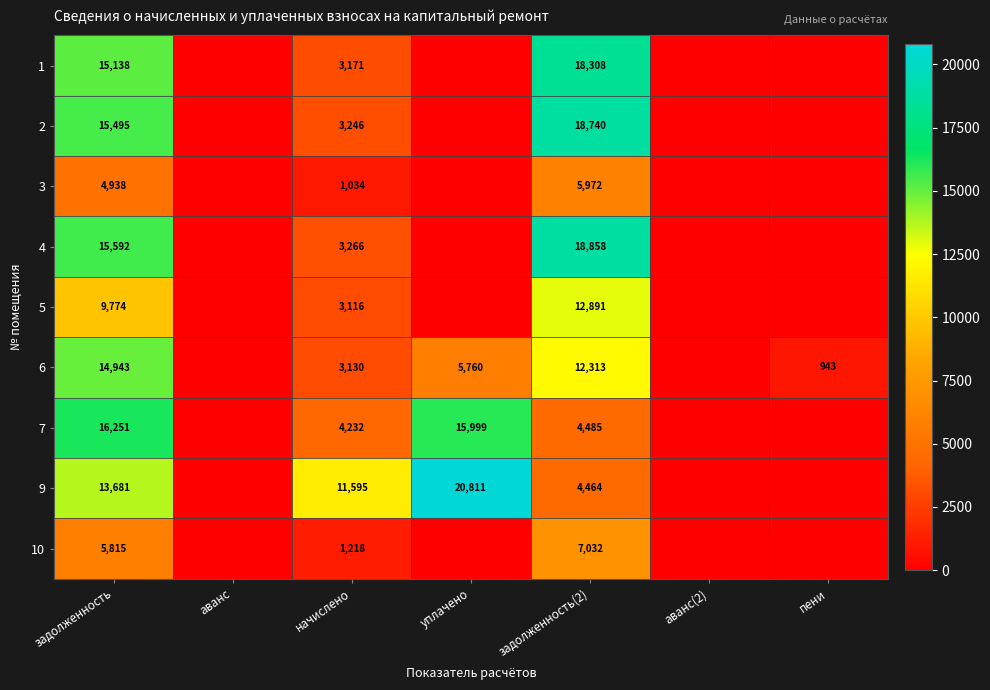

What is the total value across all series at задолженность?

111627